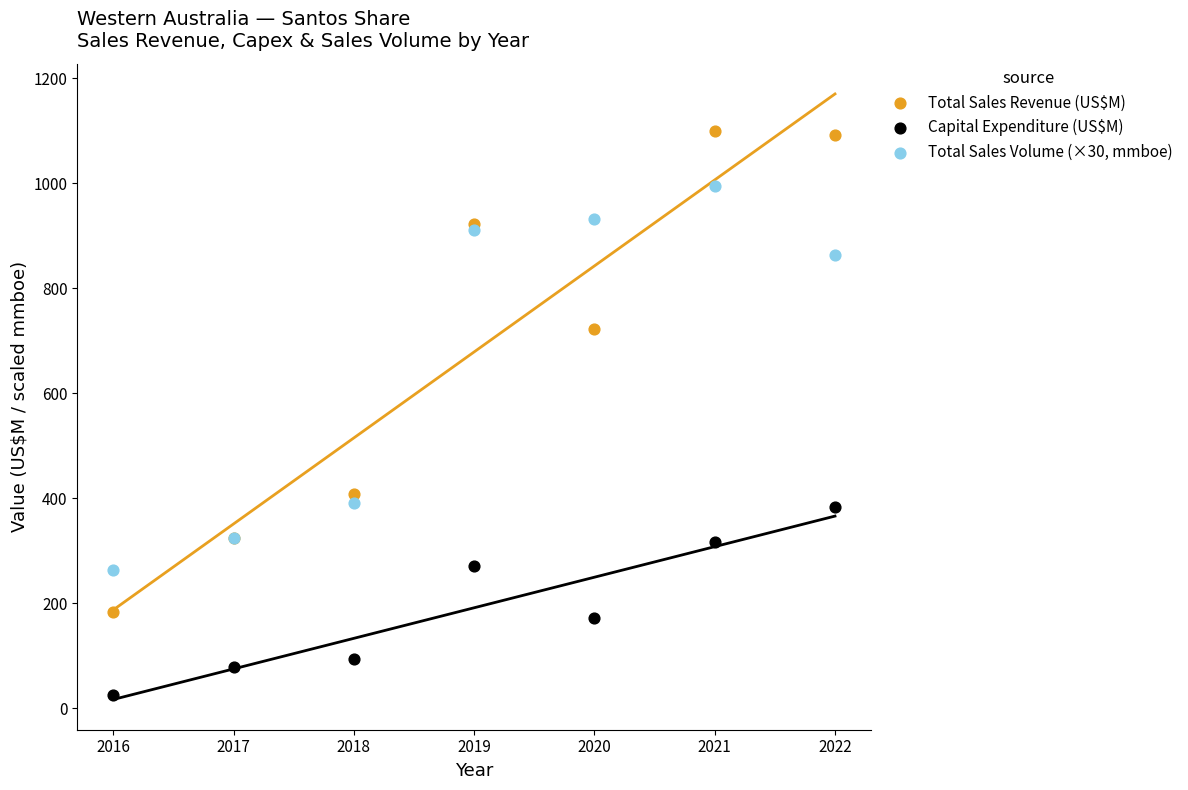

Which series has the largest Y range (max minus min)?

Total Sales Revenue (US$M)